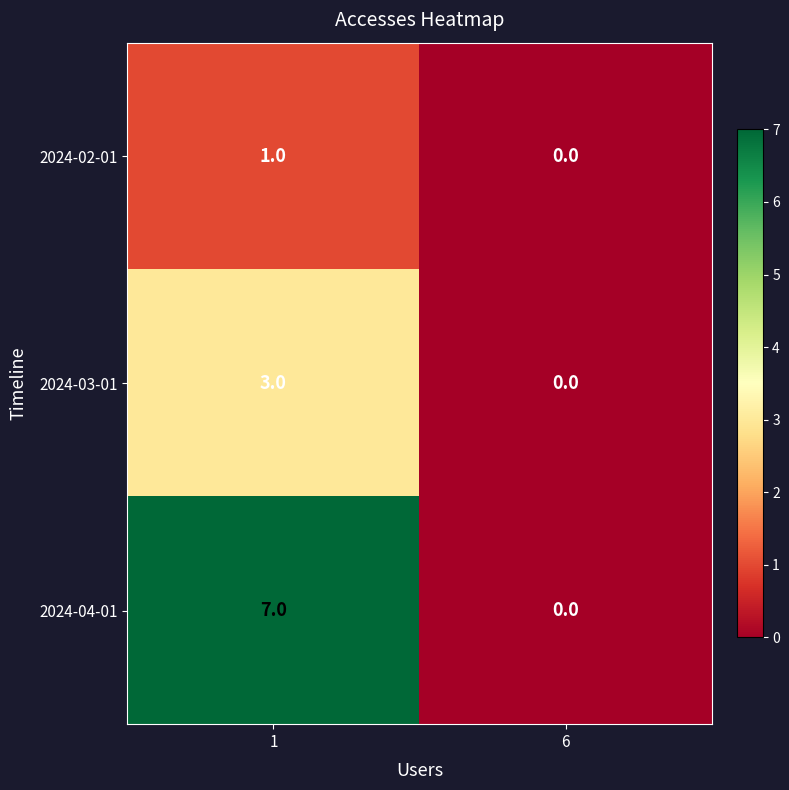

Rank the series by their average value, from lowest to highest.

2024-02-01, 2024-03-01, 2024-04-01